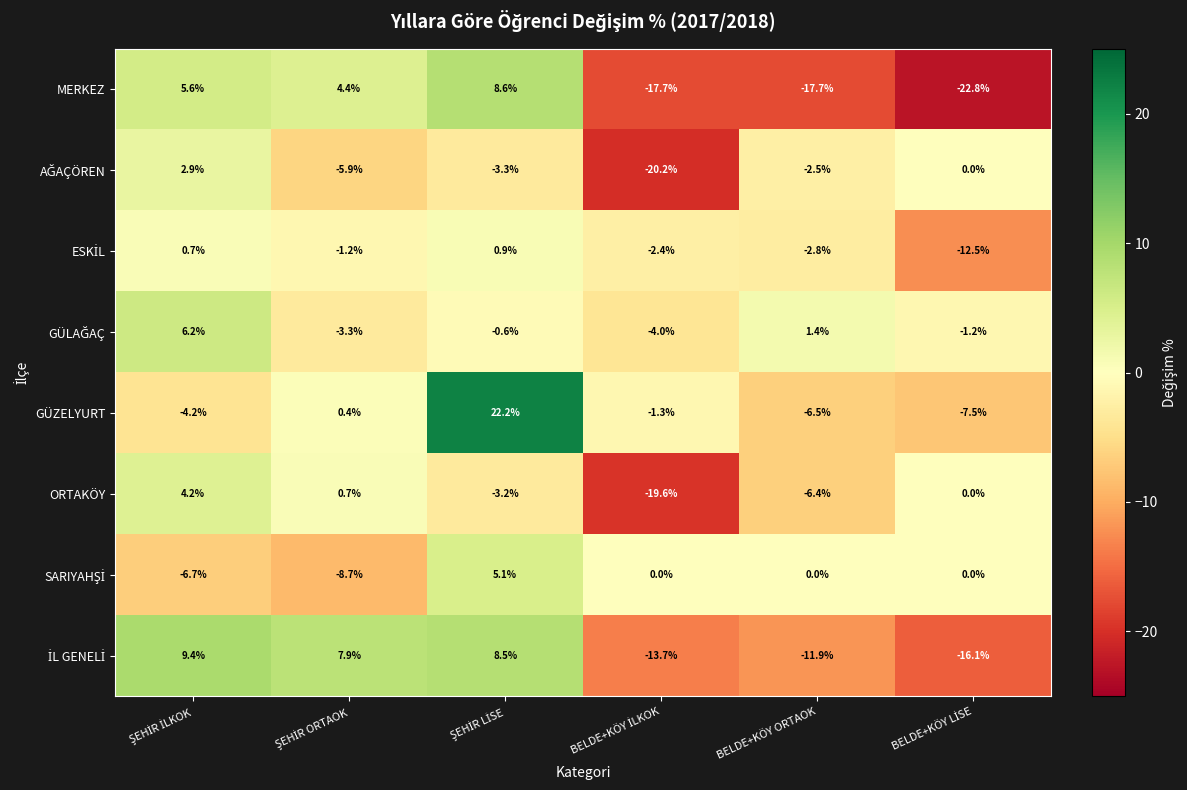

What is the average value of the ORTAKÖY series?

-4.0